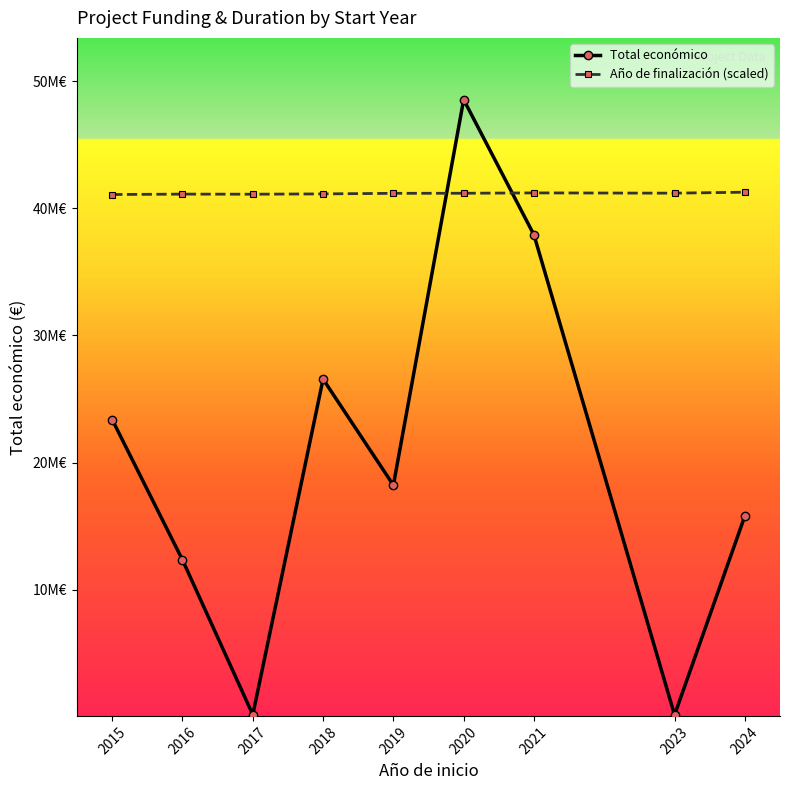

Is it true that Total económico equals 4590157.6 at 2016?

False